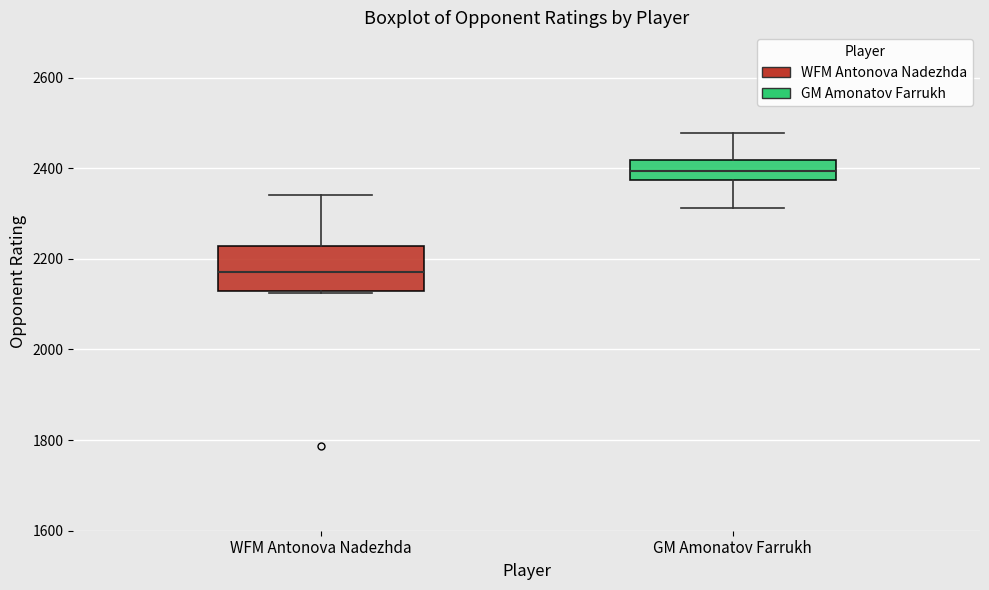

Reading left to right, transcribe this box plot: for each box, give where its median line is, the range the box spans, and where its two whiskers end, as read against the y-axis. The values are not printed on the chart, so give them approximately, as read against the axis.

WFM Antonova Nadezhda: median 2180, box 2120 to 2220, whiskers 2120 to 2340
GM Amonatov Farrukh: median 2400, box 2380 to 2420, whiskers 2320 to 2480